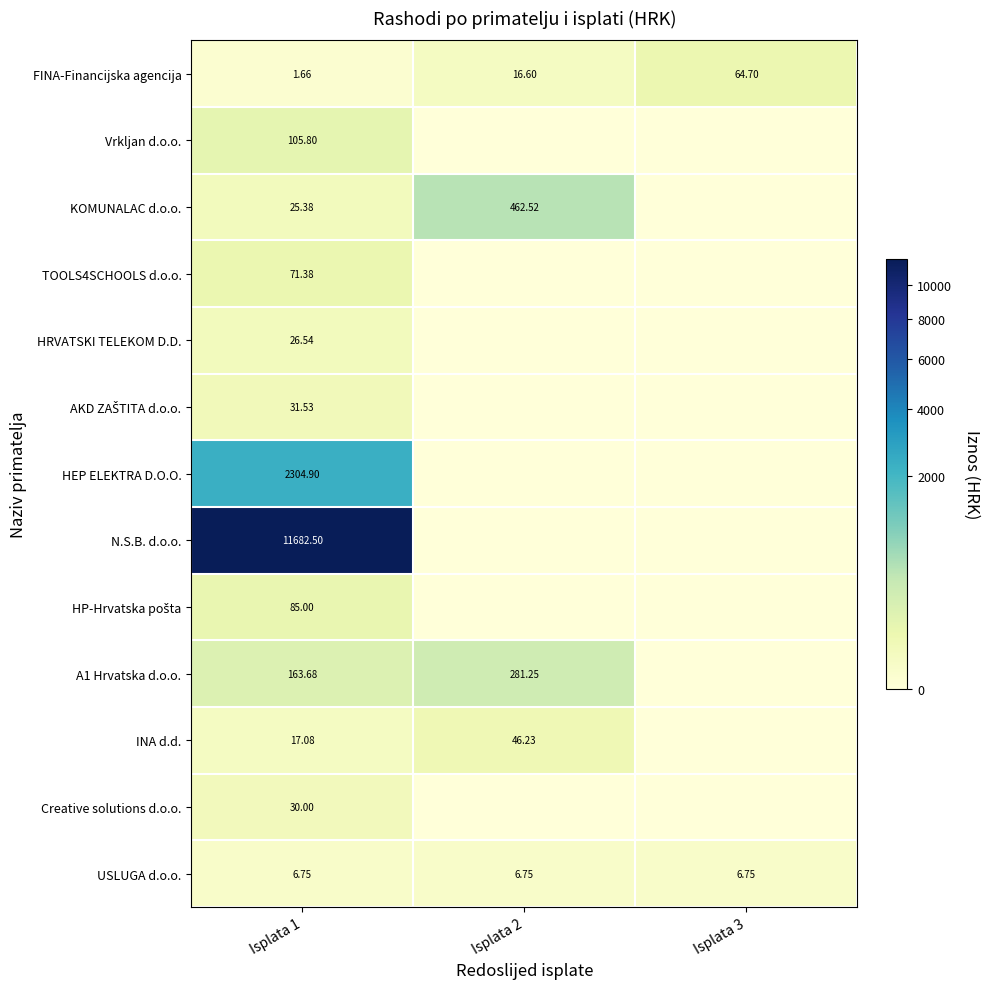

At how many categories does at least one series exceed 1225?

1